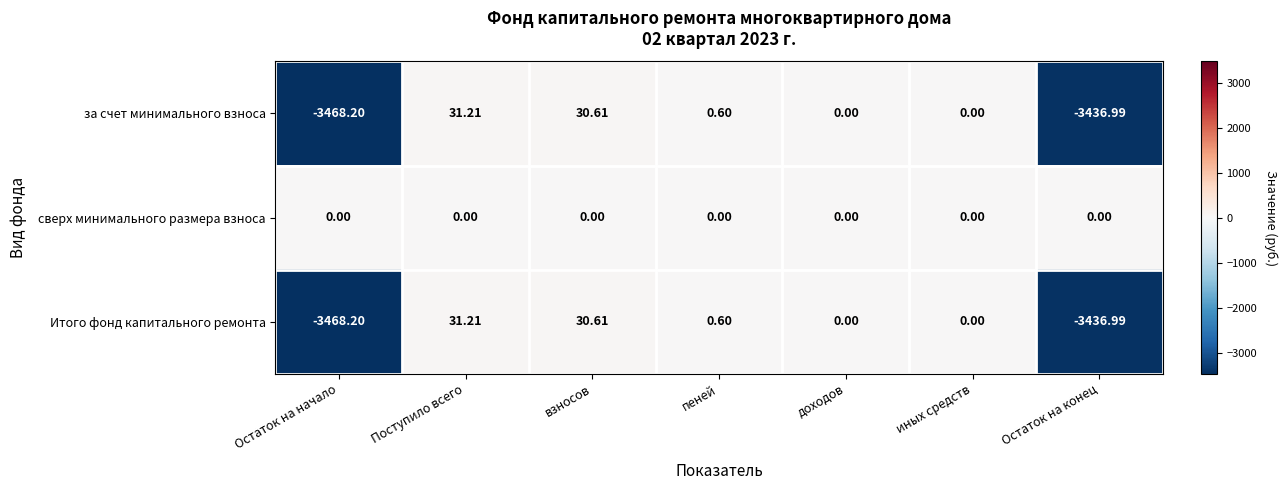

How many series are shown in this chart?

3